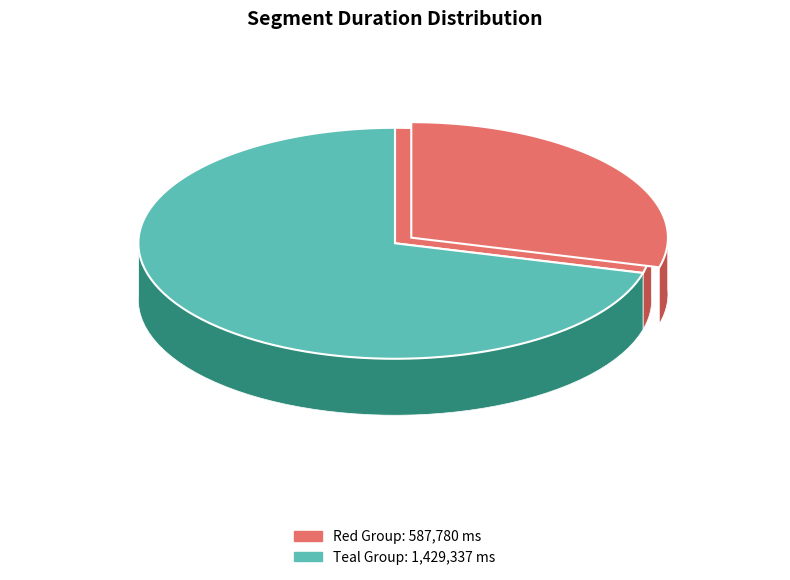

Is it true that (insert racist cop joke here) is 1% of the pie?

False